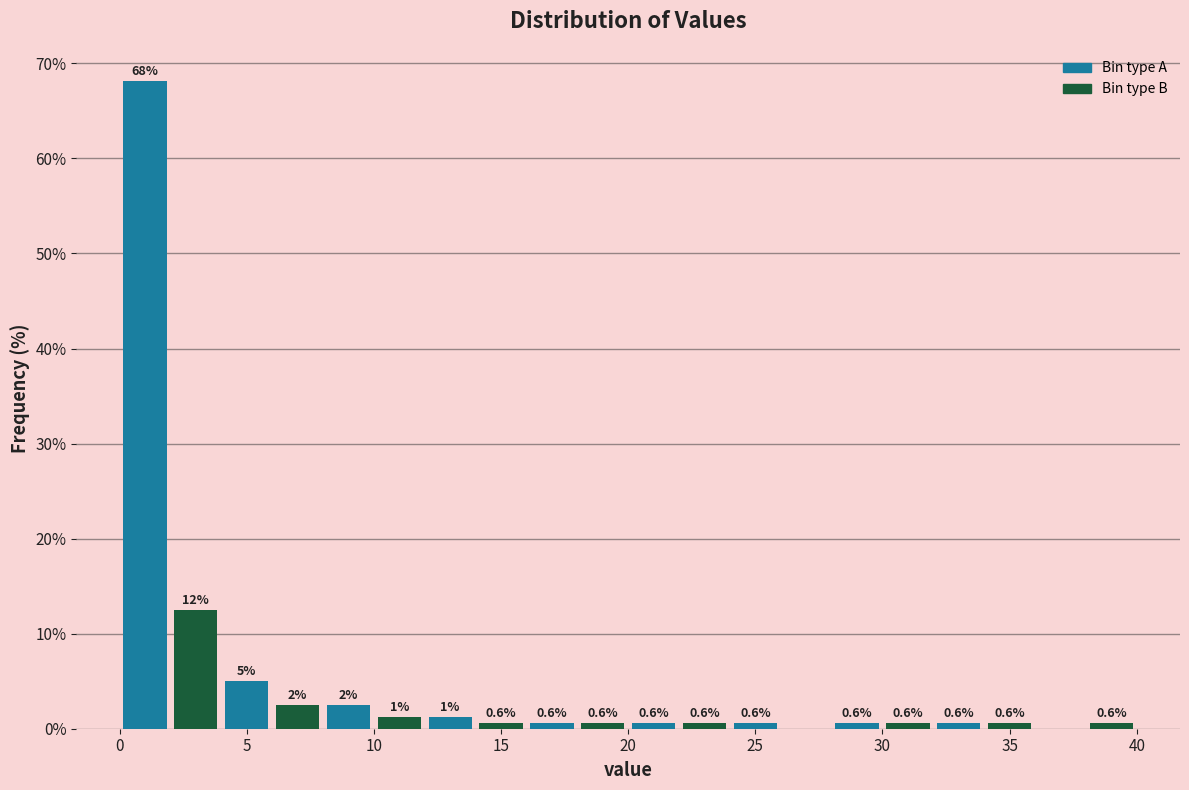

Over which range of the x-axis is the bar tallest?

0 to 2